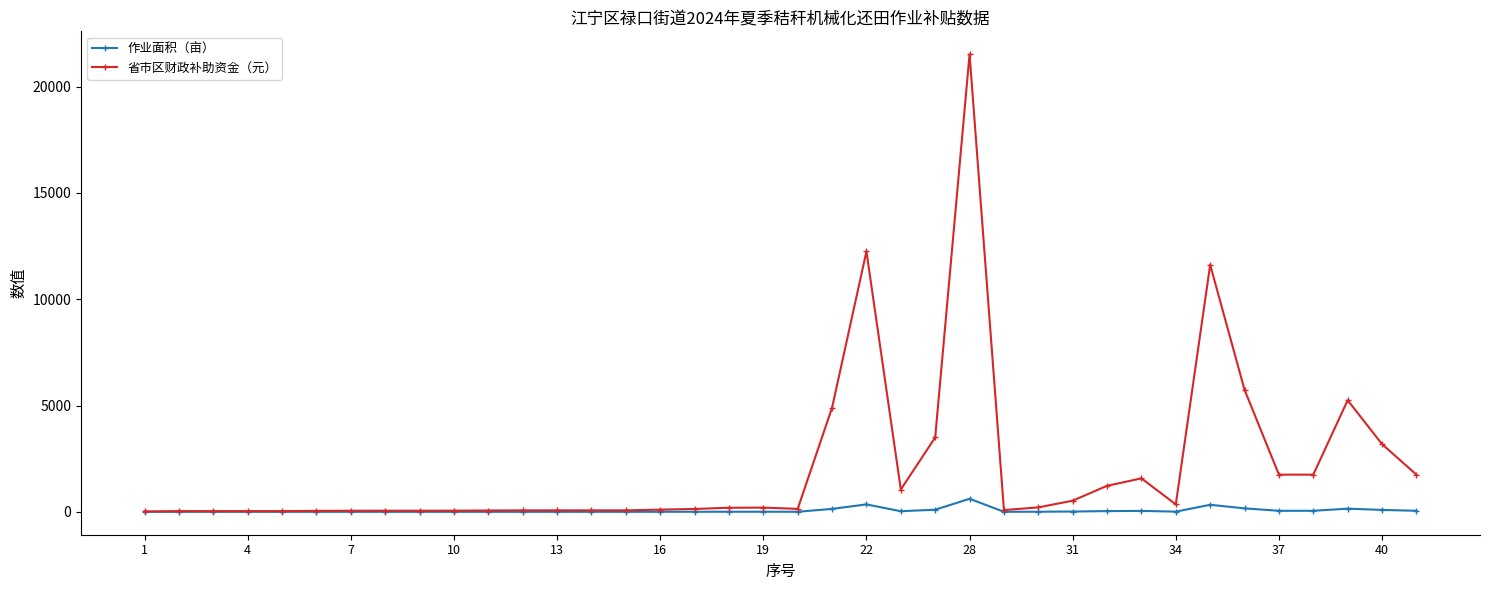

Which series has the largest range (max minus min)?

省市区财政补助资金（元）